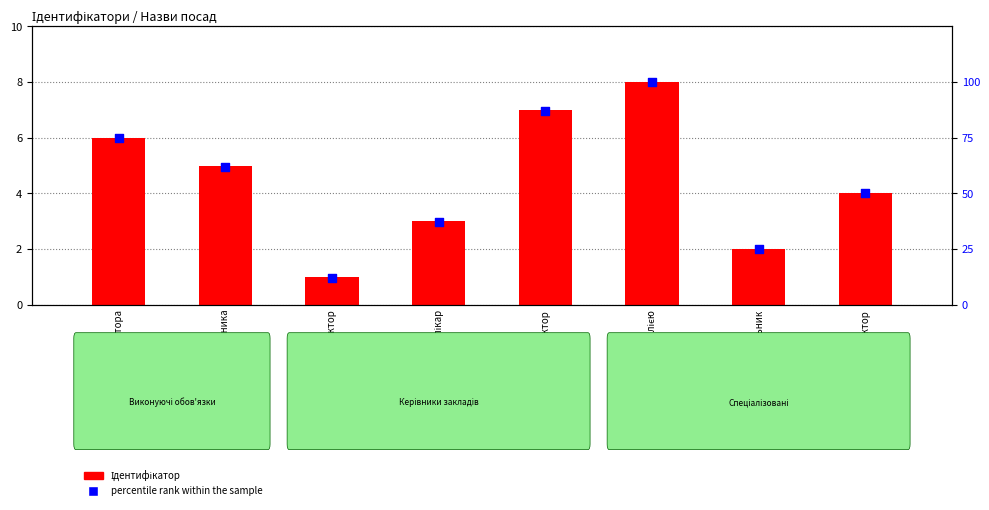

What are all the series names shown in the legend?

Ідентифікатор, percentile rank within the sample